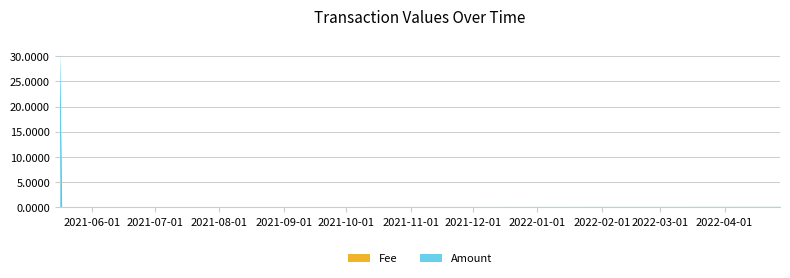

Is it true that Fee equals 0.0 at 2022-04-27 15:44:16?

True